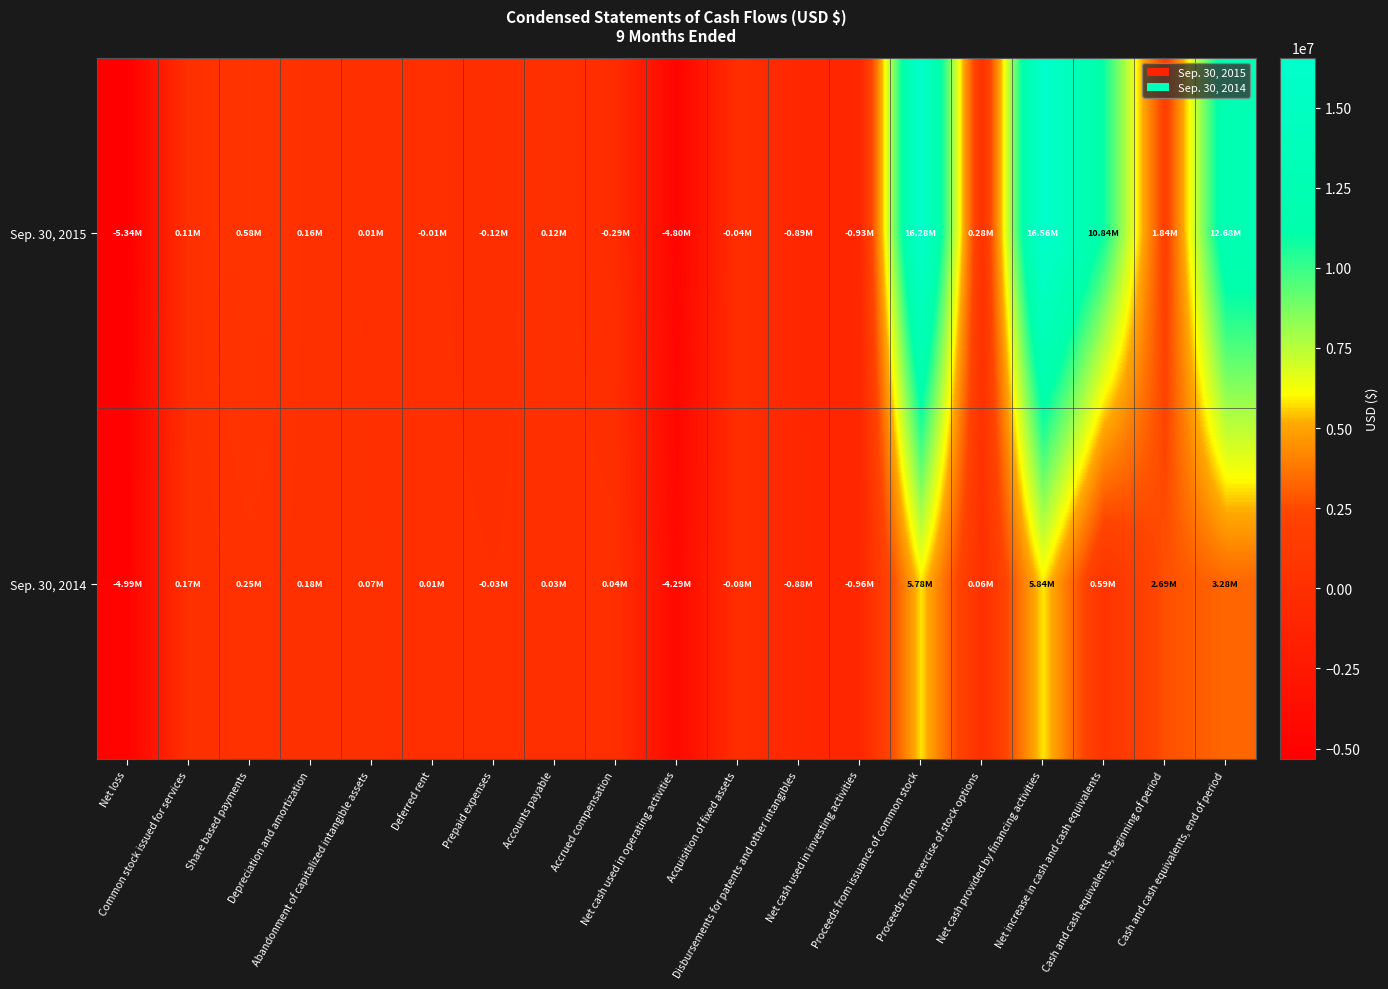

At how many categories does at least one series exceed 11454006?

3